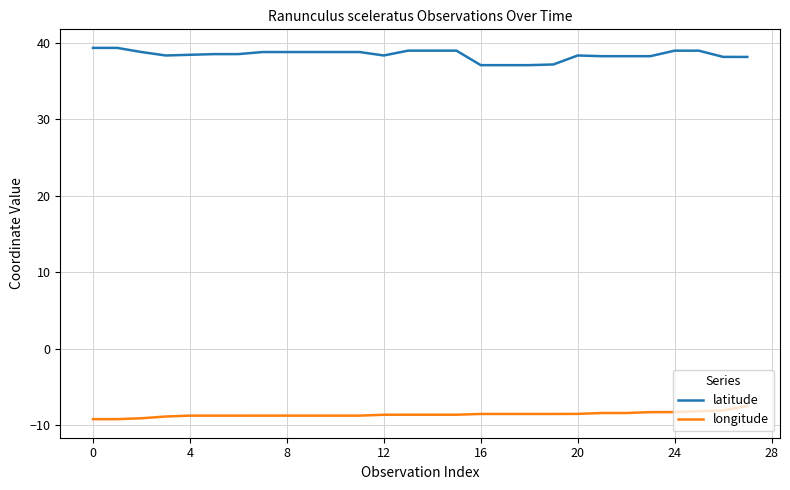

How many distinct data groups are displayed?

2